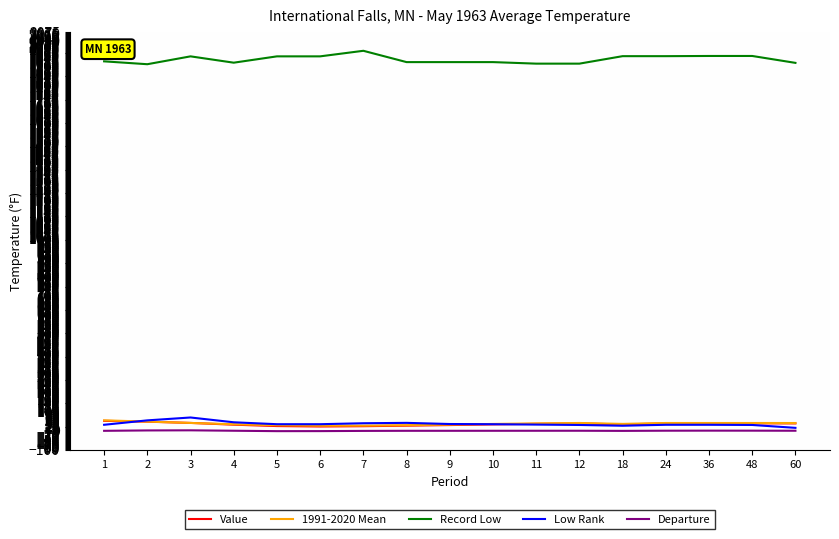

What is the minimum value for Record Low?

1909.0